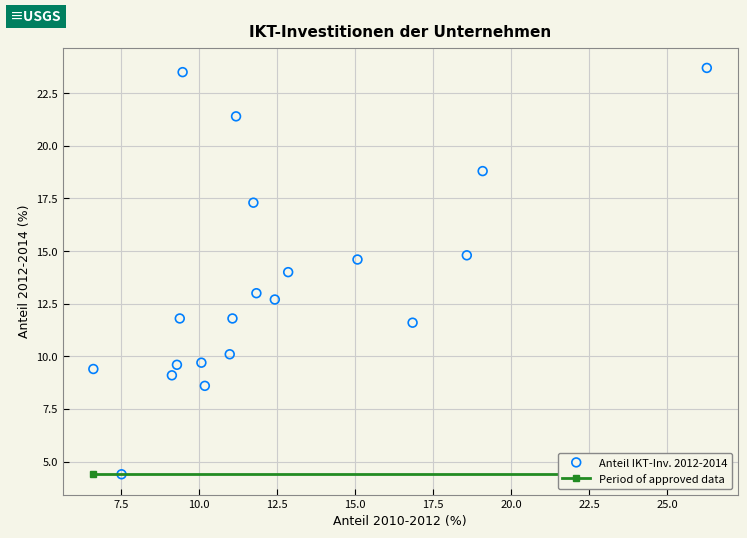

What is the range of Y values (max minus min)?

19.3